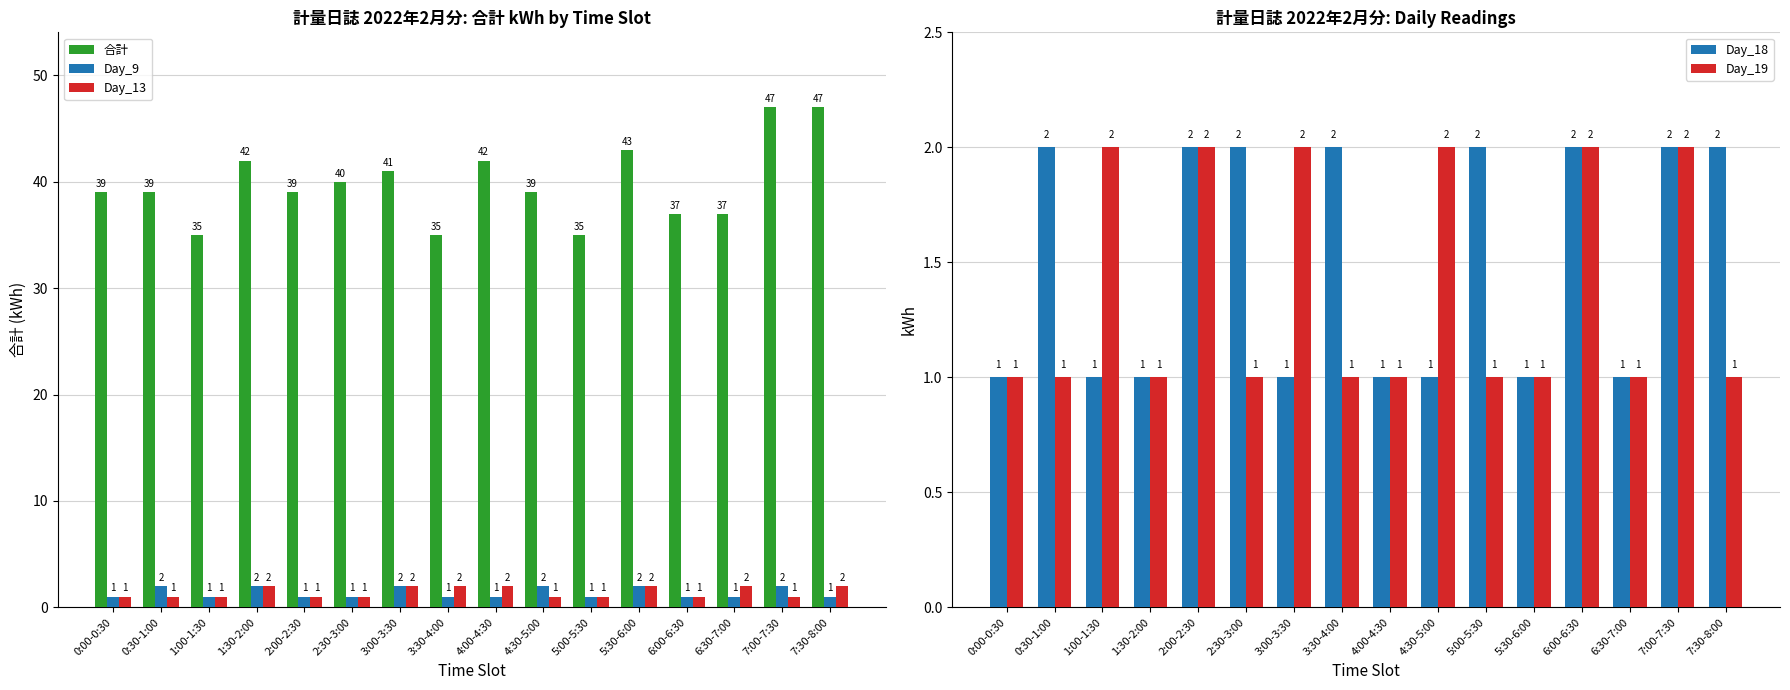

Is the value of Day_9 at 1:00-1:30 greater than the value of Day_13 at 2:00-2:30?

No